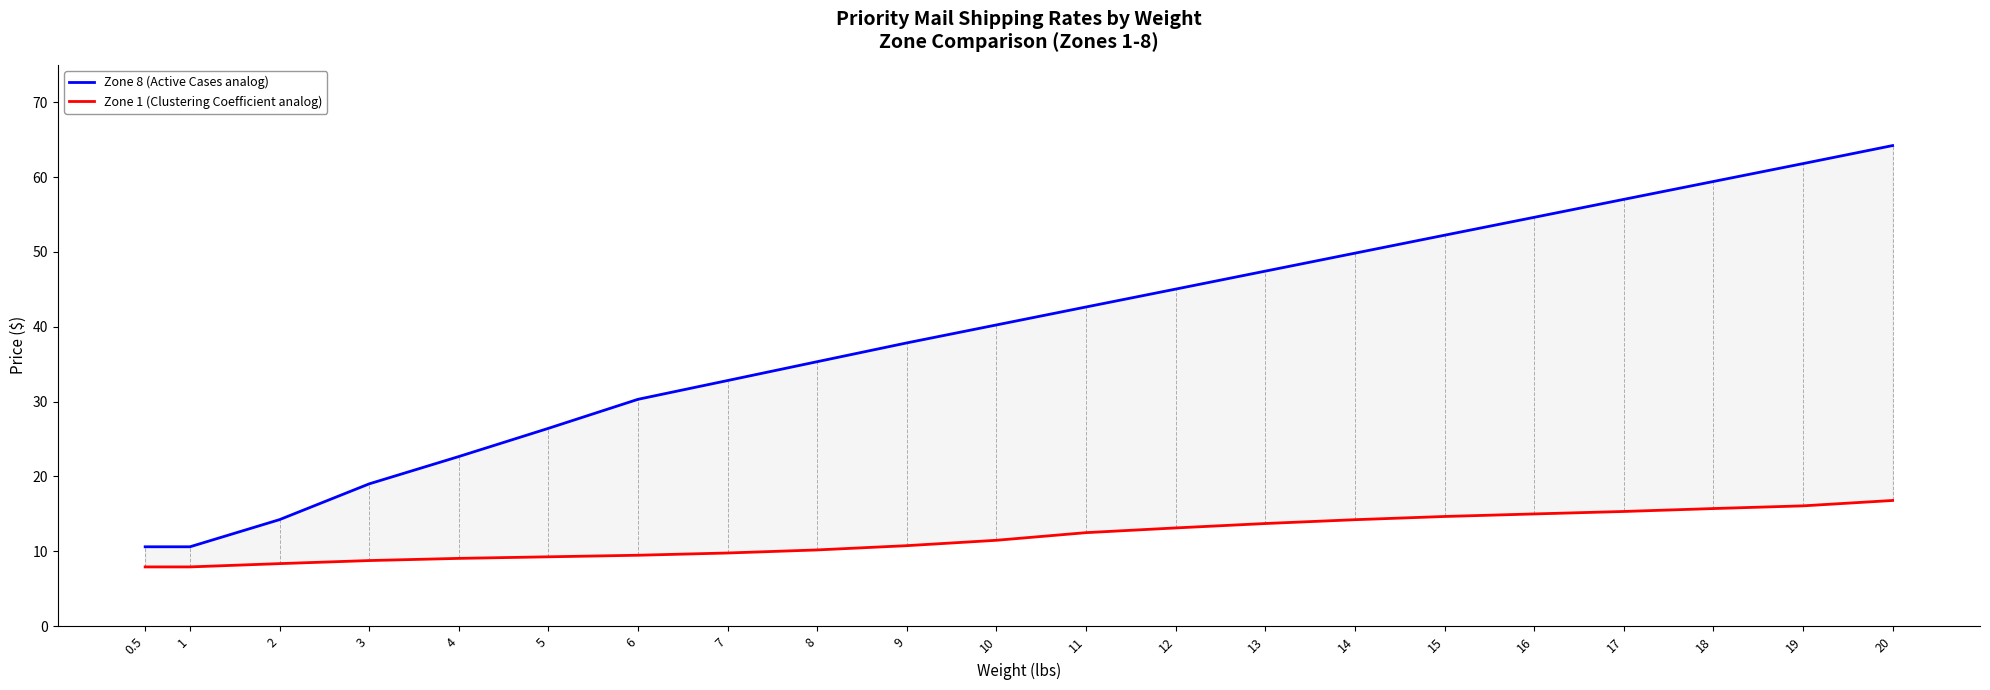

At which label does Zone 1 (Clustering Coefficient analog) first exceed 11?

10